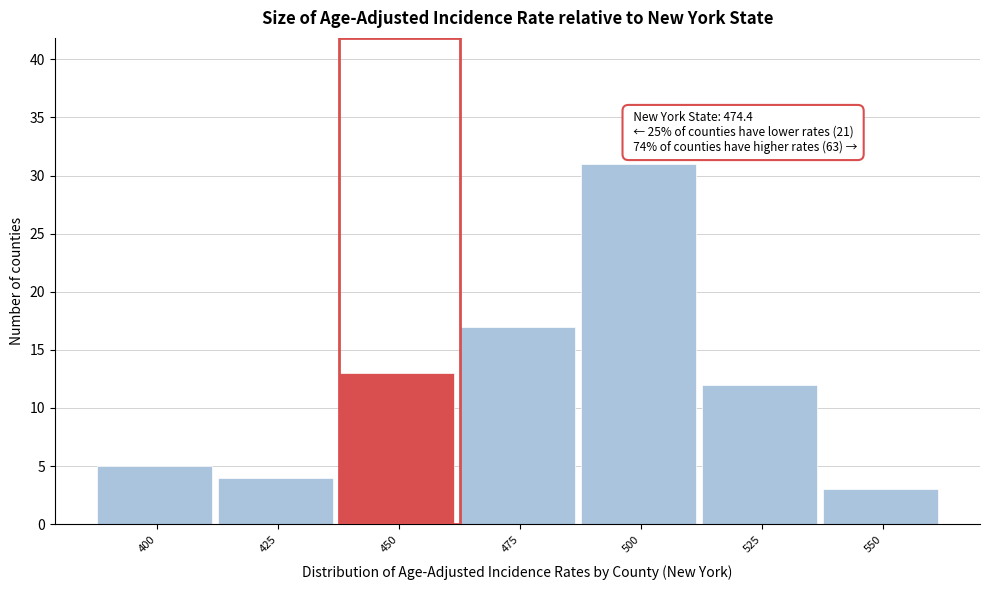

Reading right to left, transcribe all the data shown in this chart.

3	12	31	17	13	4	5